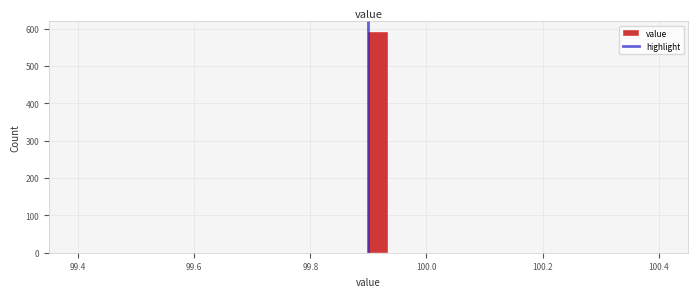

Around what value on the x-axis is the tallest bar? Give the approximate position of its centre, as read against the axis.

99.92